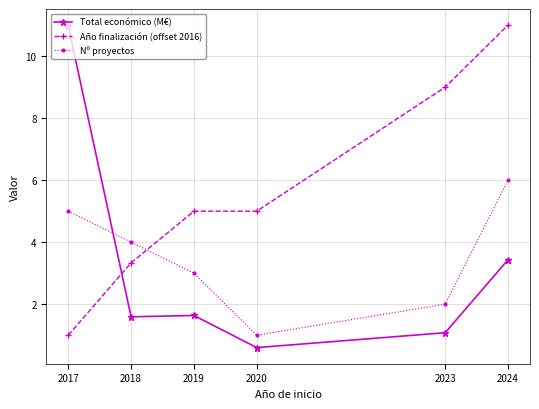

At how many categories does at least one series exceed 8?

3